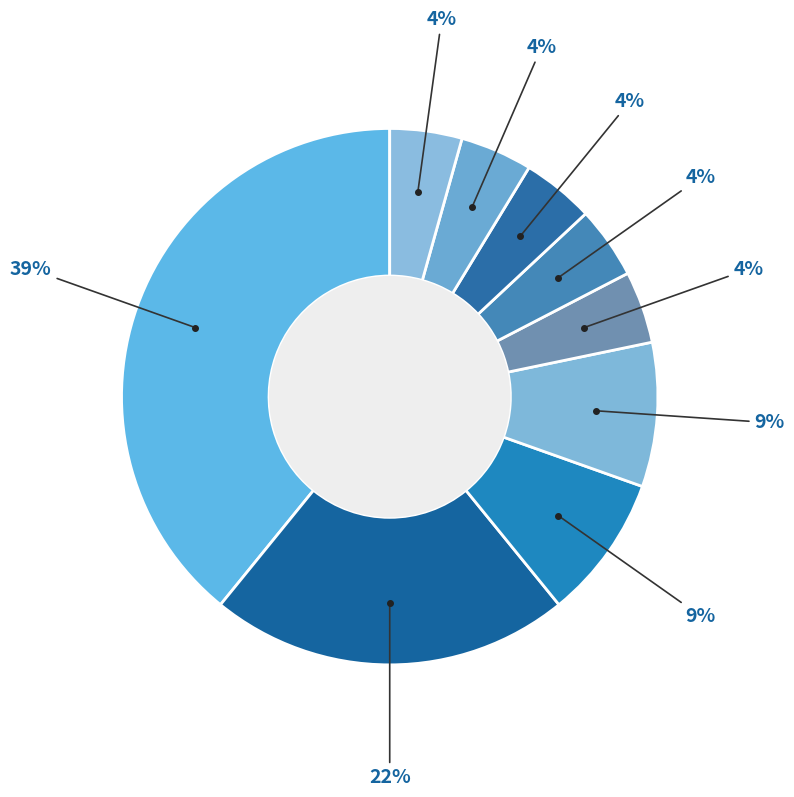

Count the number of slices in the pie.

9